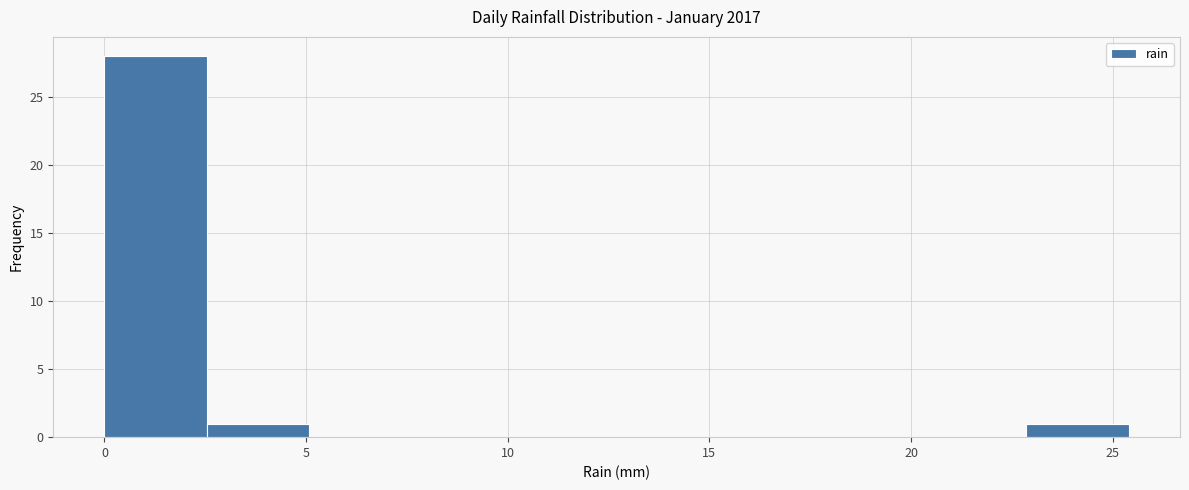

Over which range of the x-axis is the bar tallest?

0.0 to 2.5